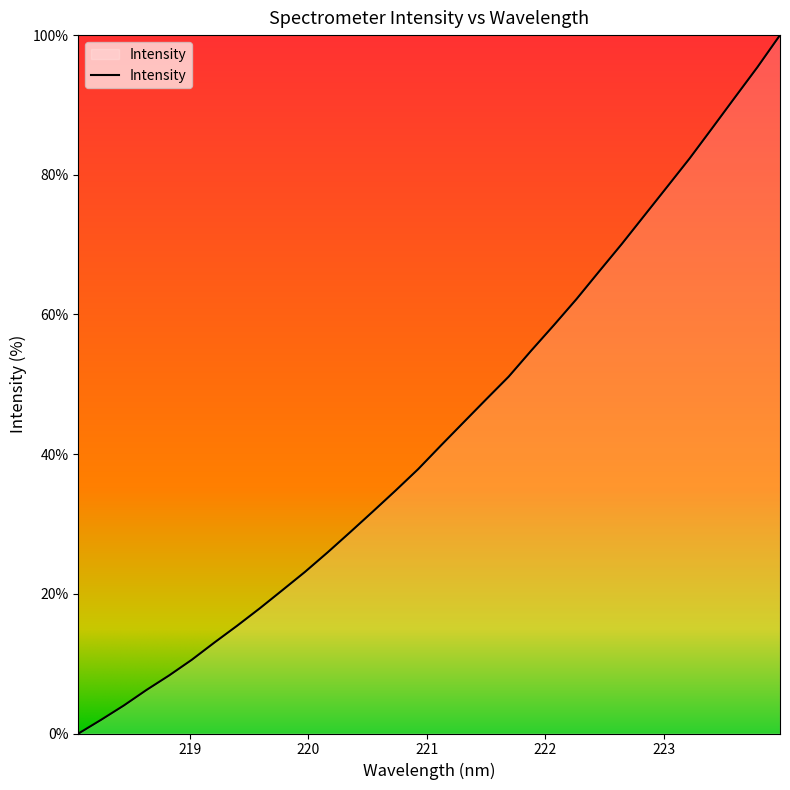

What is the sum of all values?

1384.6